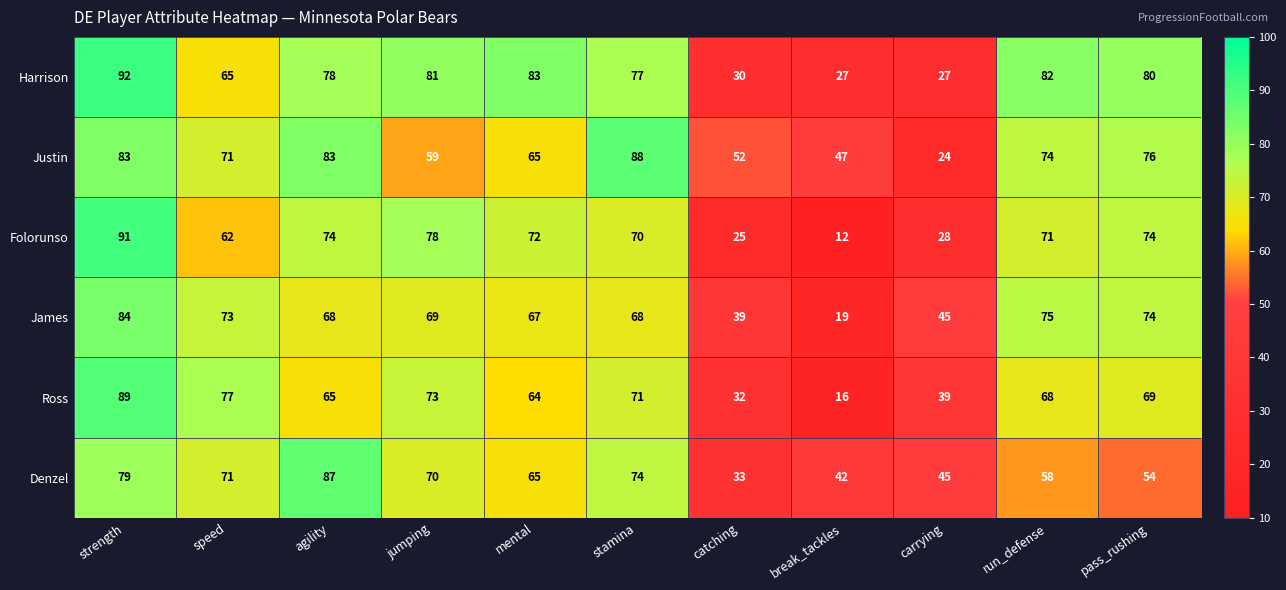

At jumping, list the series in order from largest to smallest.

Harrison, Folorunso, Ross, Denzel, James, Justin